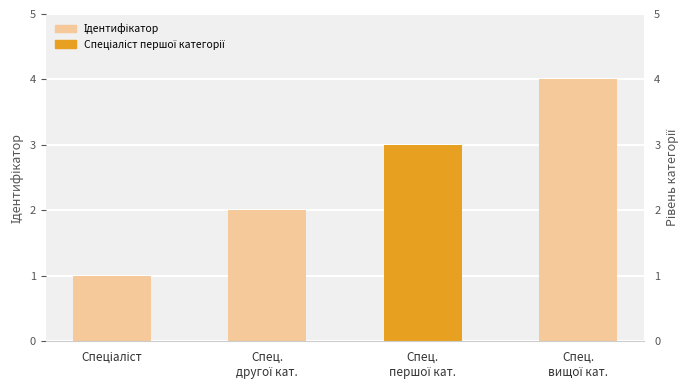

Is it true that the value at Спец.
вищої кат. is 4?

True